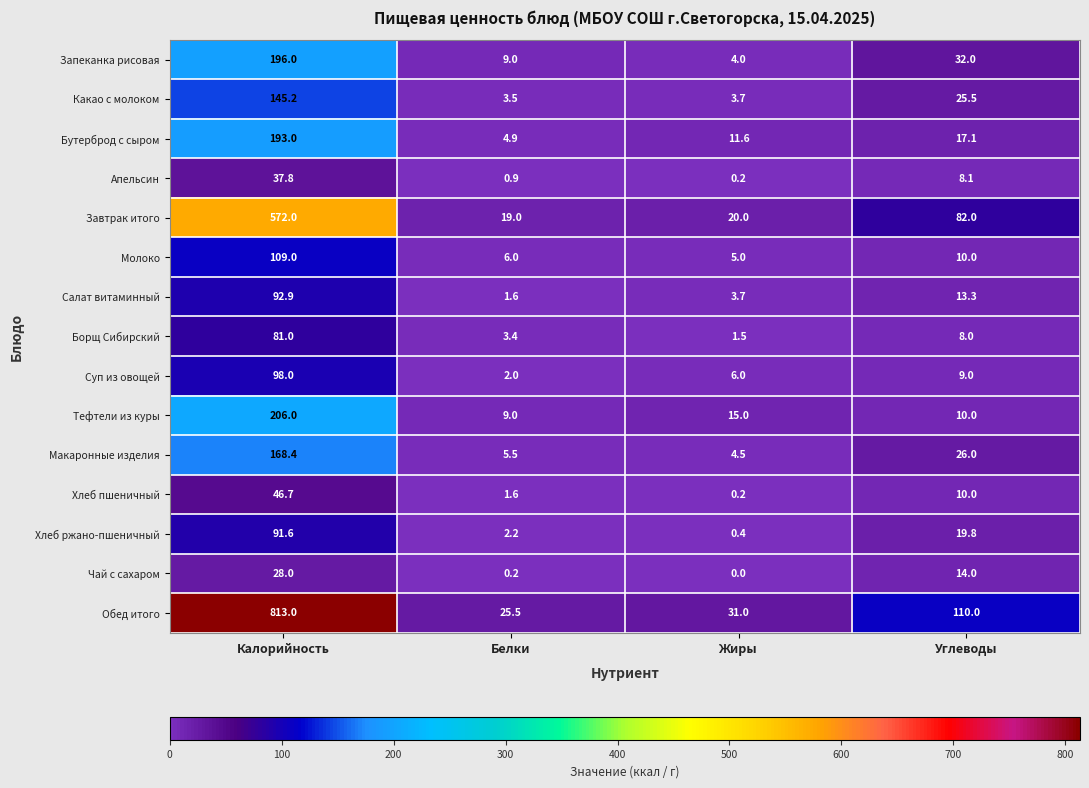

Is the value of Завтрак итого at Углеводы greater than the value of Запеканка рисовая at Углеводы?

Yes